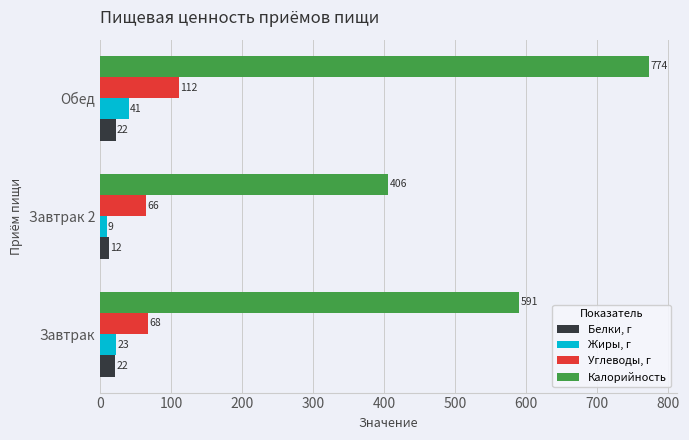

At which category is the sum across all series the highest?

Обед